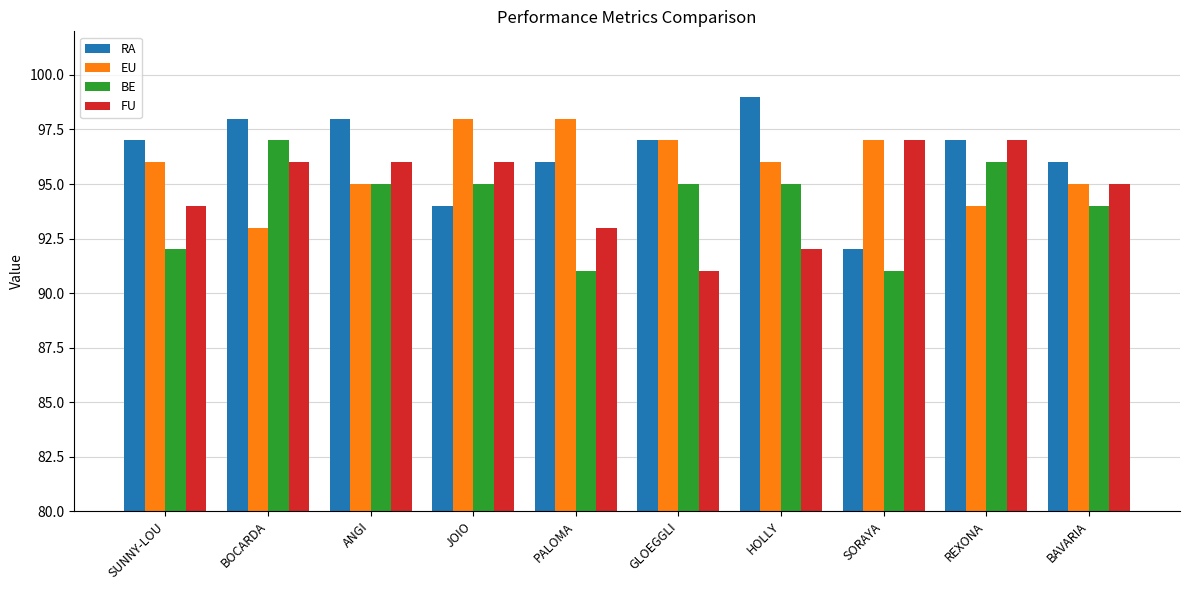

Reading left to right, list all the values displayed in this chart.

RA: 97	98	98	94	96	97	99	92	97	96
EU: 96	93	95	98	98	97	96	97	94	95
BE: 92	97	95	95	91	95	95	91	96	94
FU: 94	96	96	96	93	91	92	97	97	95